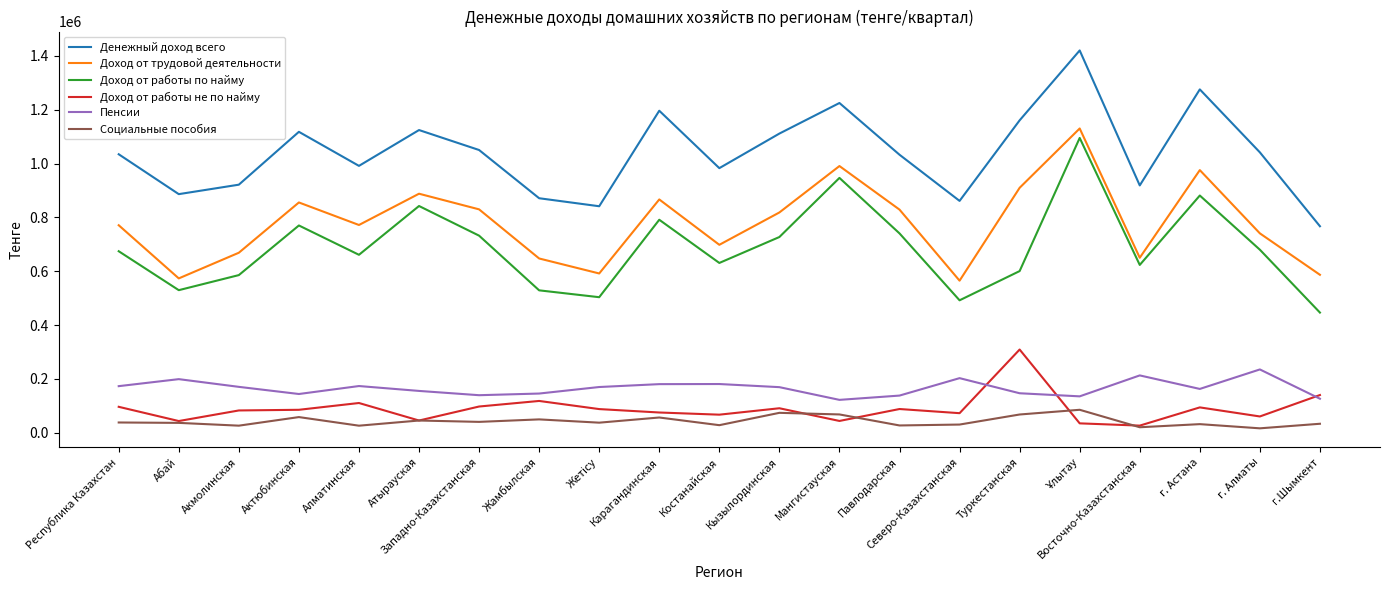

True or false: Доход от работы по найму and Пенсии intersect in this chart.

False